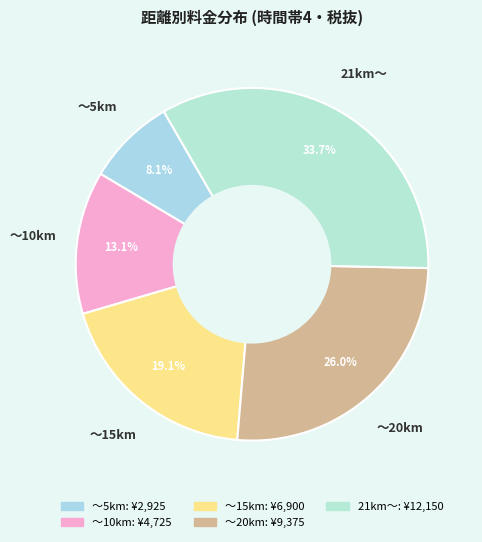

Does ～5km represent more than half of the total?

No